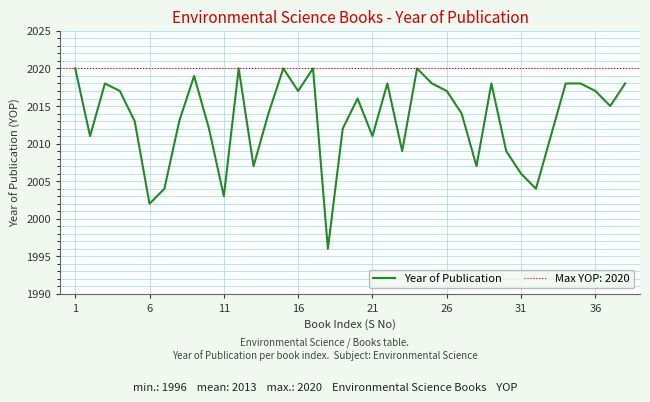

The Year of Publication series shows 2020 at 1. True or false?

True